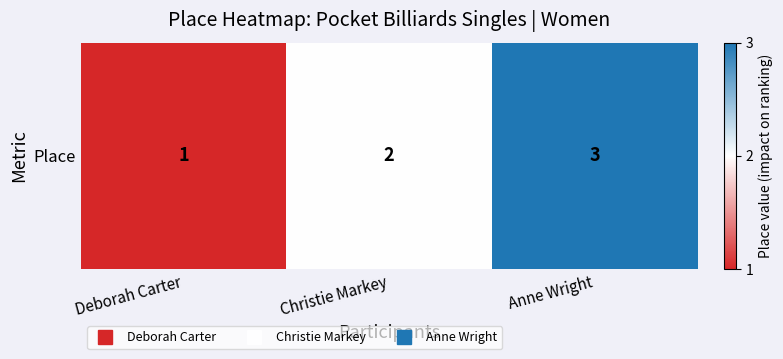

What value does the data have at Christie Markey?

2